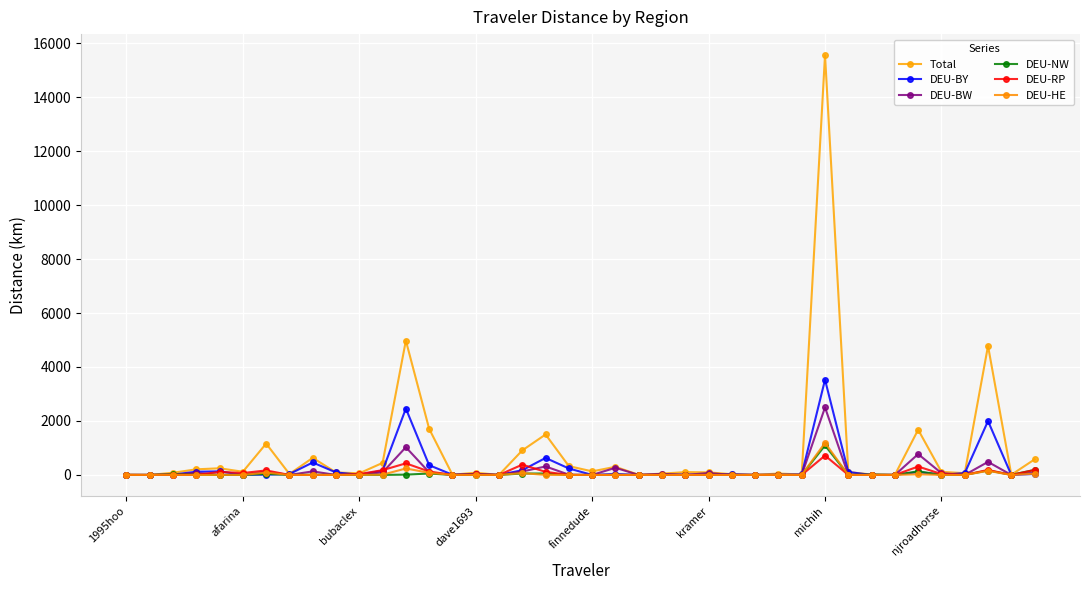

Count the number of data series in this chart.

6